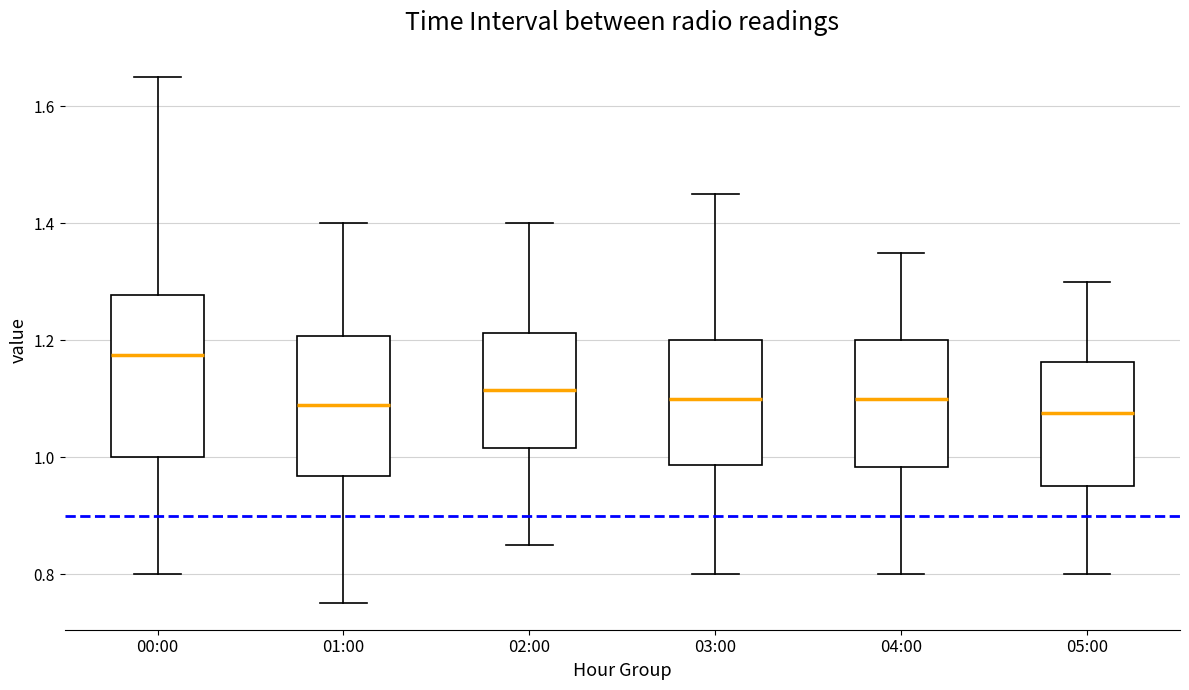

Where does the lower whisker of the box for 02:00 end on the y-axis? The values are not printed on the chart, so give them approximately, as read against the axis.

0.86